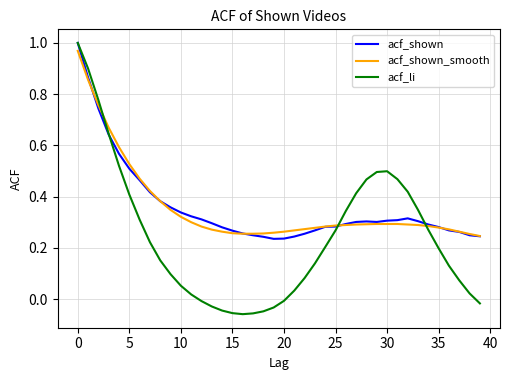

Which series has the widest spread of values?

acf_li